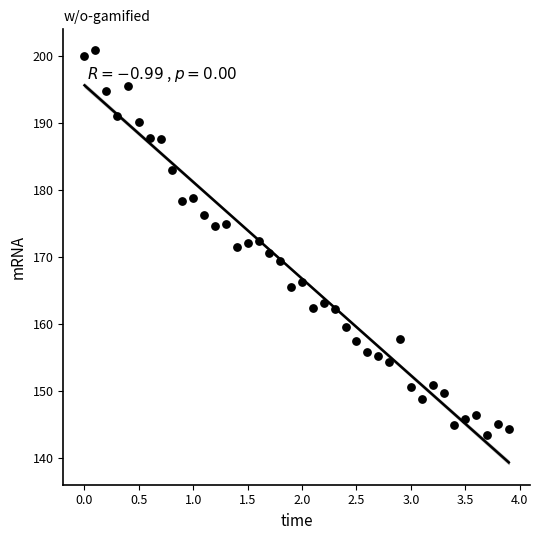

What is the range of X values (max minus min)?

3.9